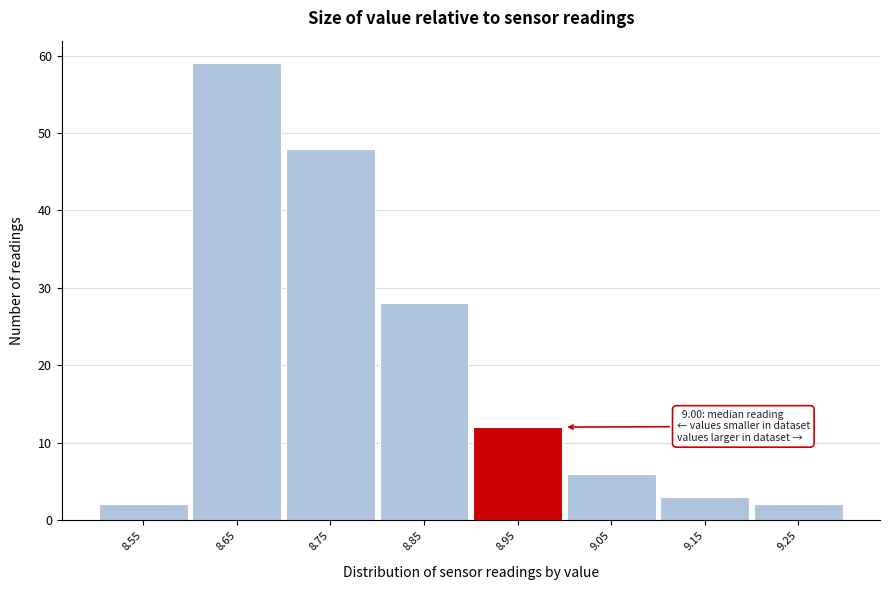

Reading left to right, list all the values displayed in this chart.

2	59	48	28	12	6	3	2